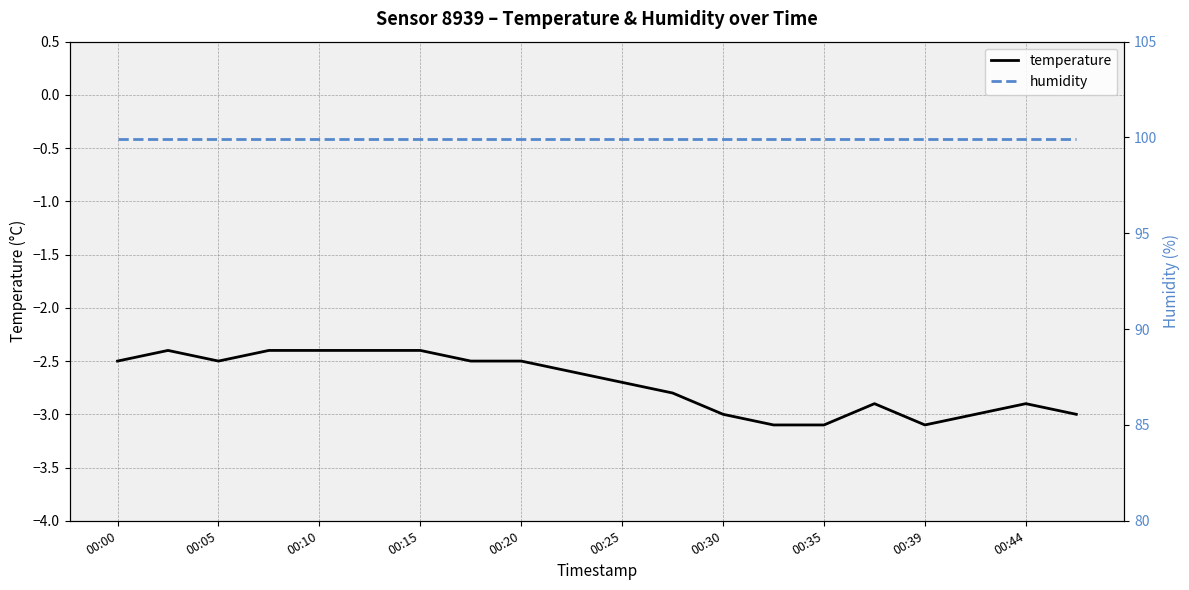

True or false: humidity and temperature intersect in this chart.

False